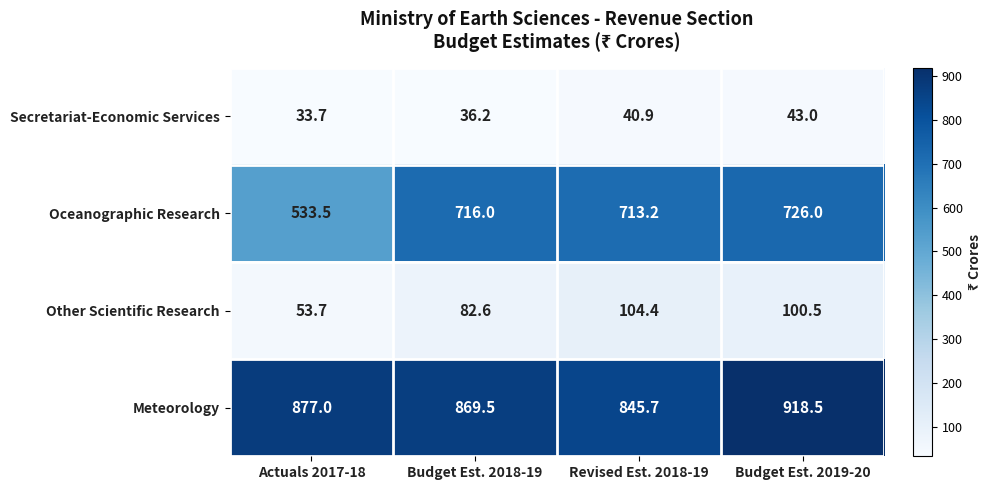

Which label corresponds to the largest value in the chart?

Budget Est. 2019-20